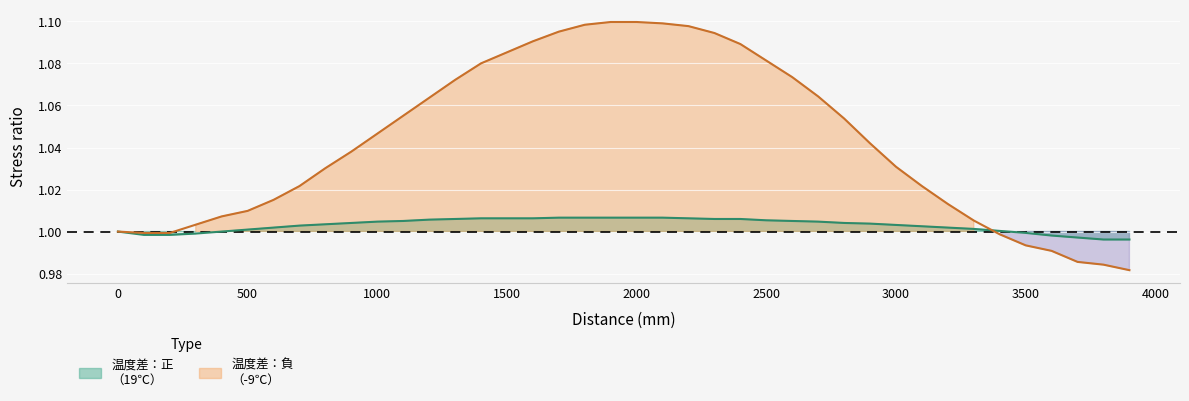

Rank the categories by 温度差：負
（-9℃） value from highest to lowest.

1900, 2000, 2100, 1800, 2200, 1700, 2300, 1600, 2400, 1500, 2500, 1400, 2600, 1300, 2700, 1200, 1100, 2800, 1000, 2900, 900, 3000, 800, 700, 3100, 600, 3200, 500, 400, 3300, 300, 0, 100, 200, 3400, 3500, 3600, 3700, 3800, 3900